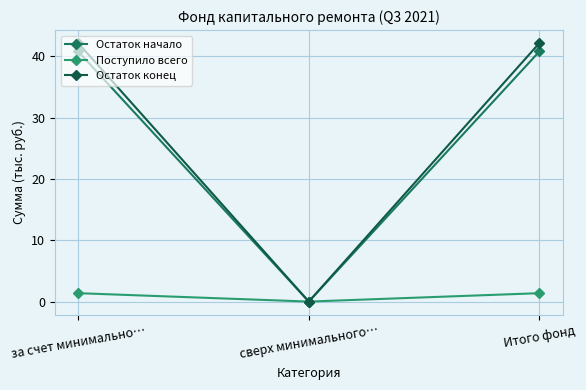

List the series in order of their peak value, lowest first.

Поступило всего, Остаток начало, Остаток конец